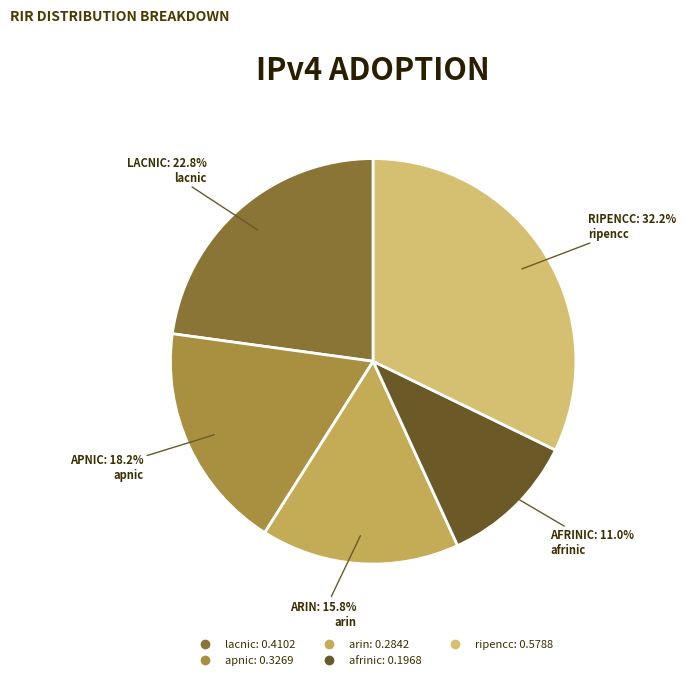

Does any single category account for the majority?

No